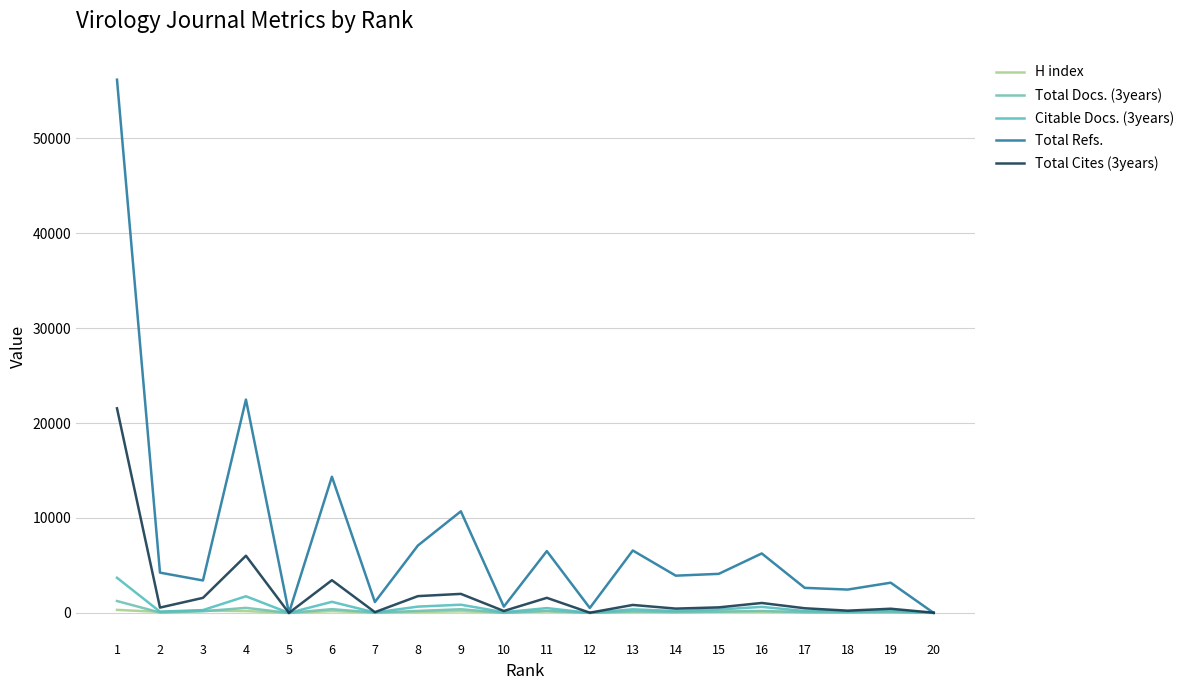

Rank the categories by Citable Docs. (3years) value from highest to lowest.

1, 4, 6, 9, 8, 16, 11, 13, 15, 3, 19, 17, 14, 2, 18, 10, 7, 20, 12, 5